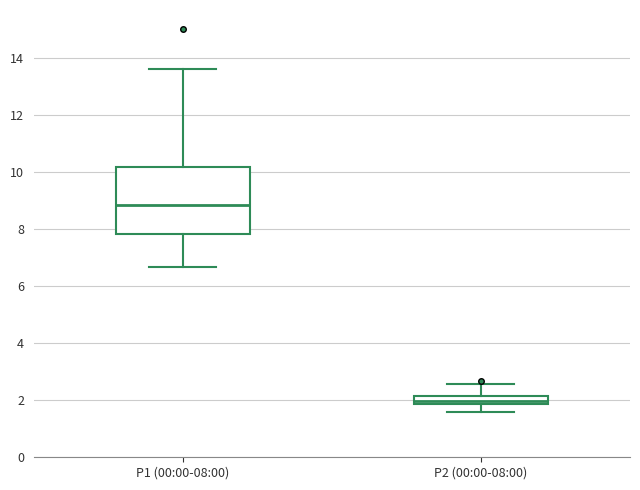

Where is the lower edge of the box for P1 (00:00-08:00) on the y-axis? The values are not printed on the chart, so give them approximately, as read against the axis.

7.8